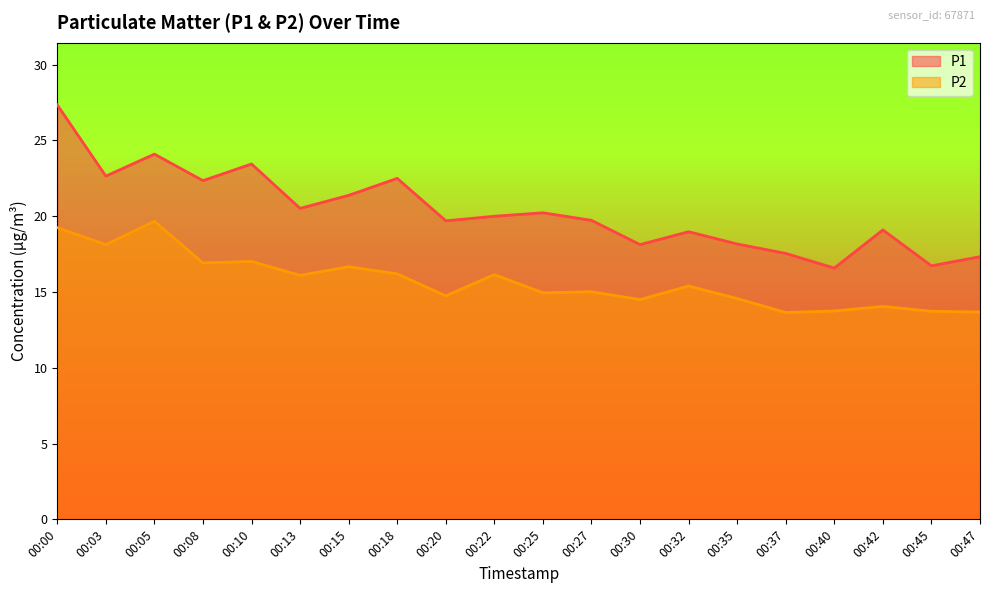

What is the spread (max minus min) of values at 00:45?

3.0